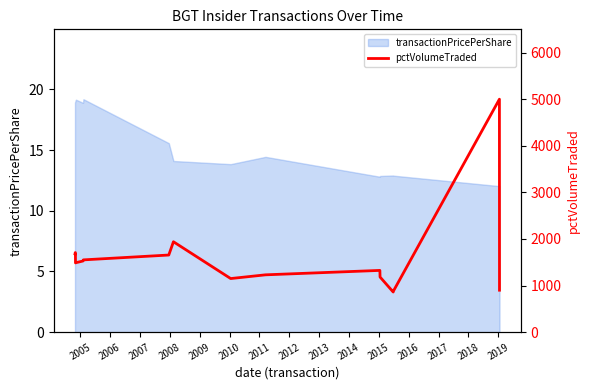

What is the lowest value of the transactionPricePerShare series?

12.0